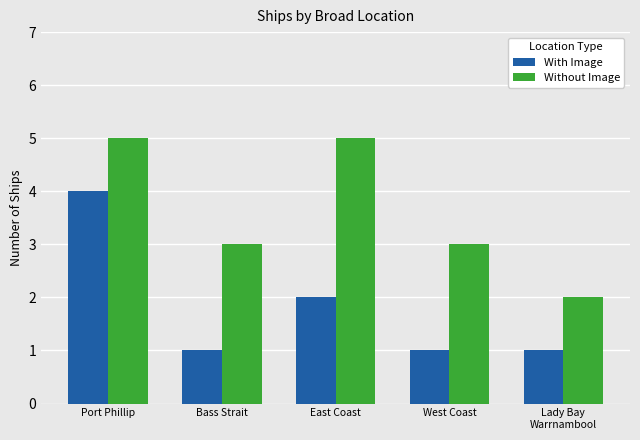

Reading left to right, what are all the values shown in this chart?

With Image: 4	1	2	1	1
Without Image: 5	3	5	3	2